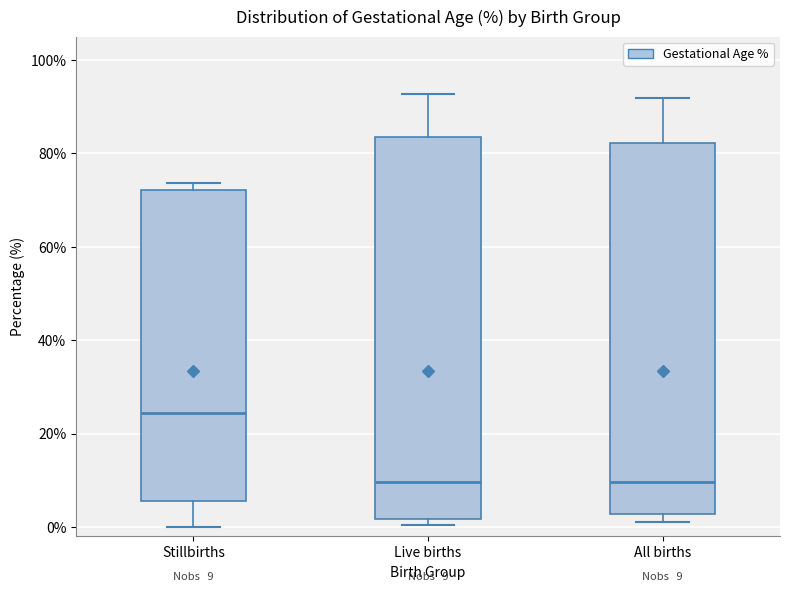

Comparing the boxes themselves (not the whiskers), which one is the tallest?

Live births